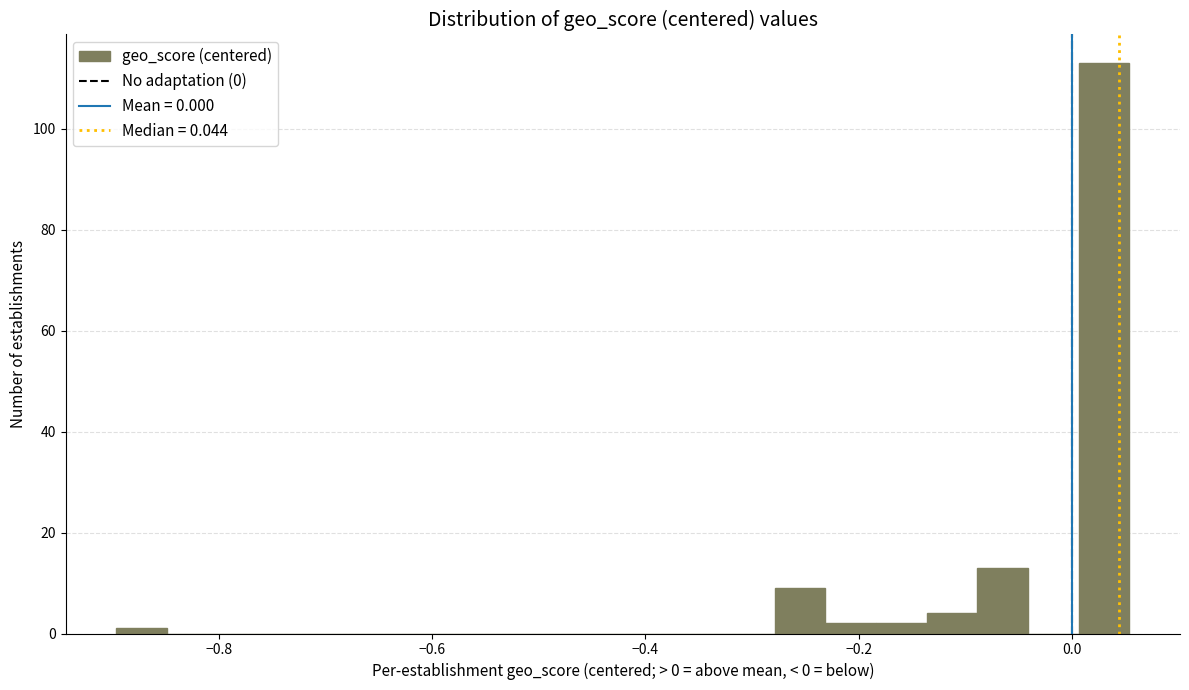

Read against the x-axis, roughly where is the centre of the tallest bar?

0.04